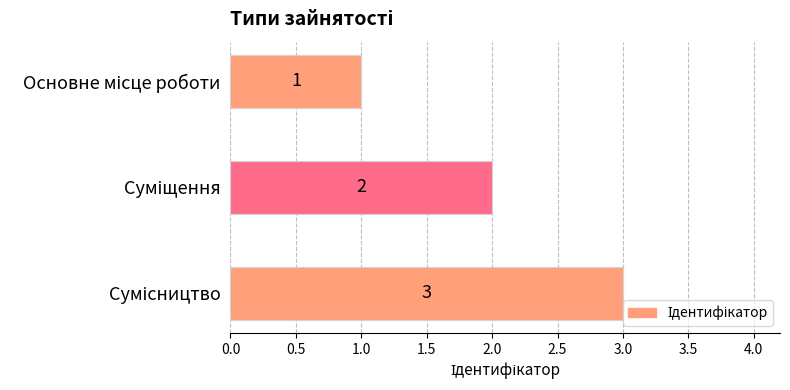

Count the values in the range 1 to 3.

3